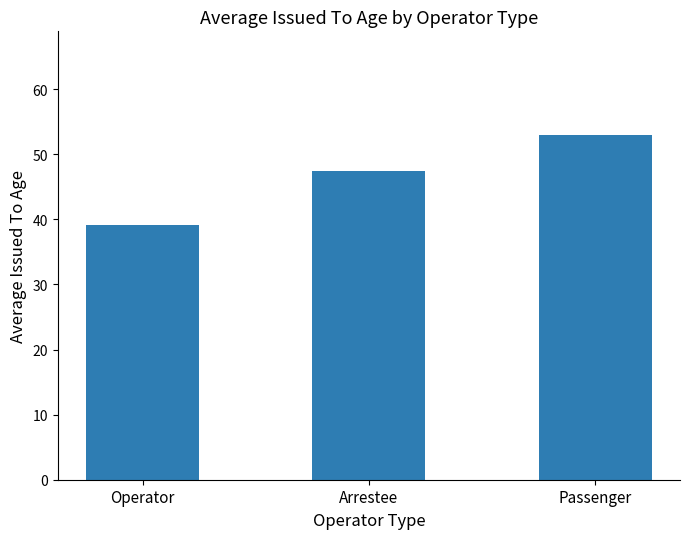

What is the change in value from Operator to Arrestee?

+8.4